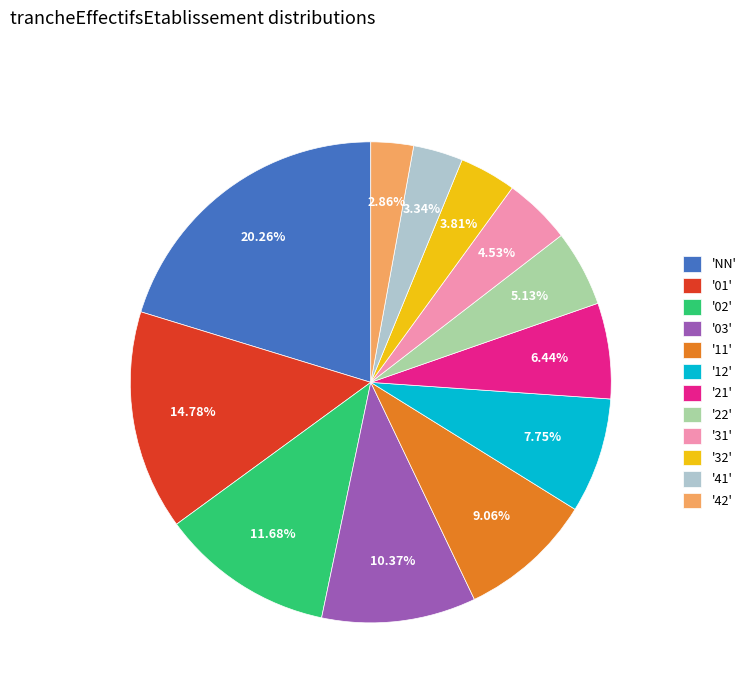

Is '22' the majority of the pie?

No